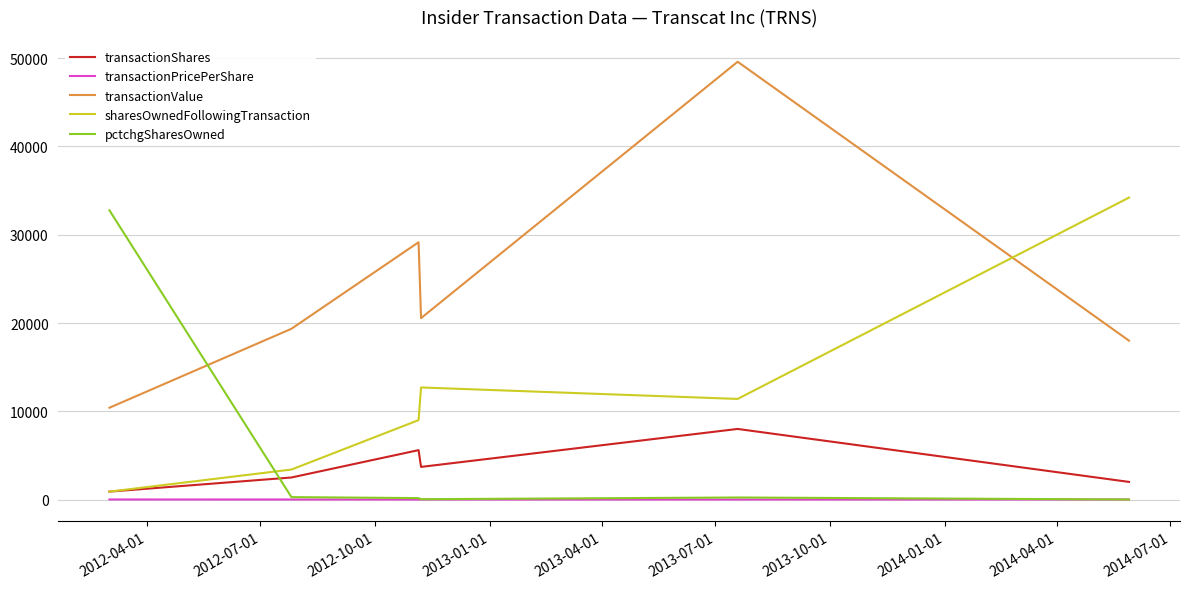

Which series has the widest spread of values?

transactionValue